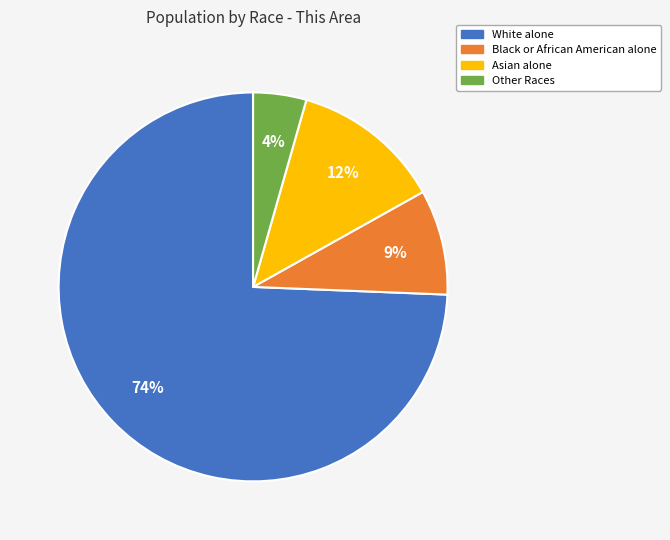

Is the sum of Black or African American alone and Asian alone greater than half?

No